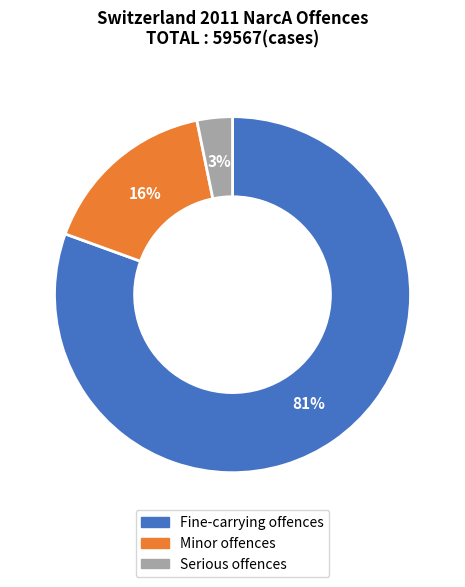

The Minor offences slice represents 10% of the pie. True or false?

False